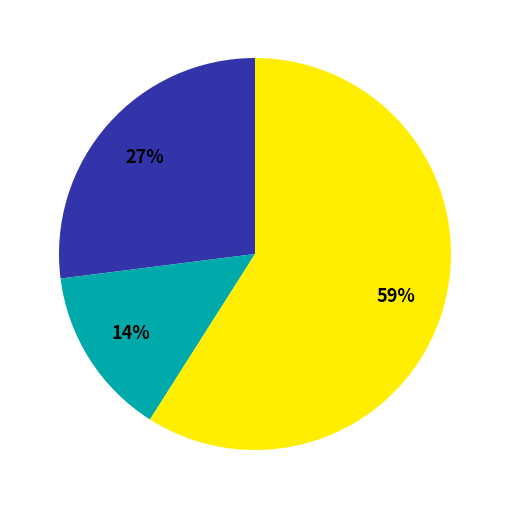

To the nearest percent, what is the difference between the largest and smallest slice percentages?

45%